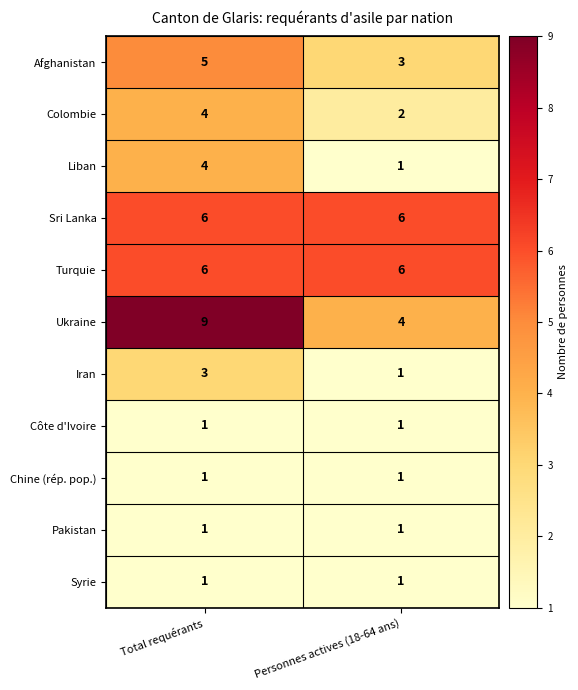

Is it true that Syrie equals 0 at Personnes actives (18-64 ans)?

False